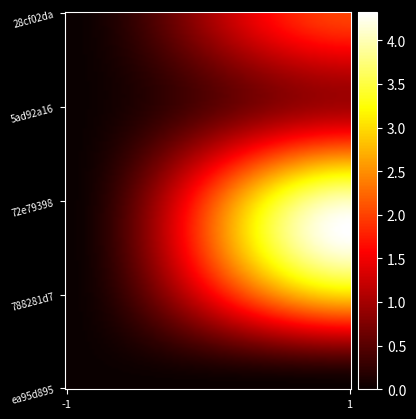

Reading left to right, list all the values displayed in this chart.

-1: 0	0	0	0	0
1: 2	1	4	3	0